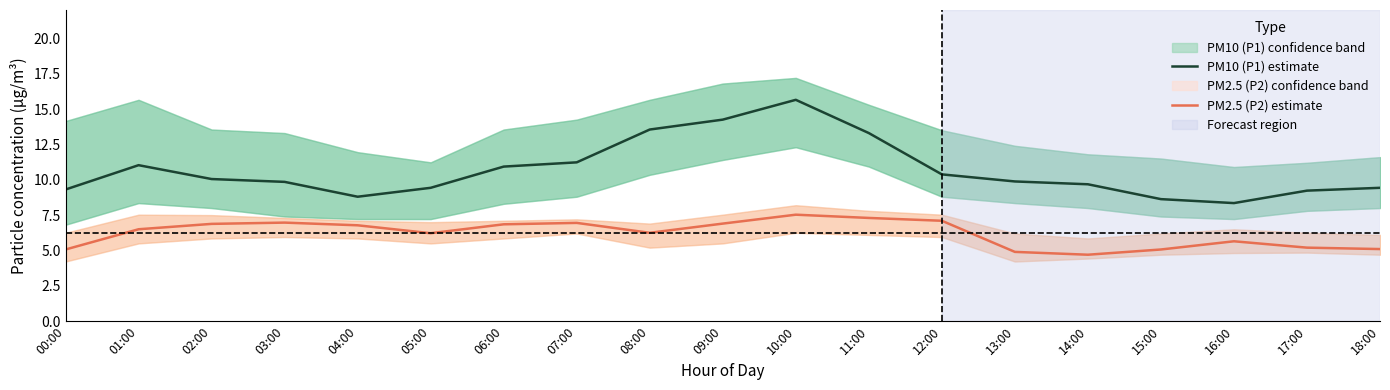

Rank the categories by PM10 (P1) estimate value from lowest to highest.

16:00, 15:00, 04:00, 17:00, 00:00, 05:00, 18:00, 14:00, 03:00, 13:00, 02:00, 12:00, 06:00, 01:00, 07:00, 11:00, 08:00, 09:00, 10:00